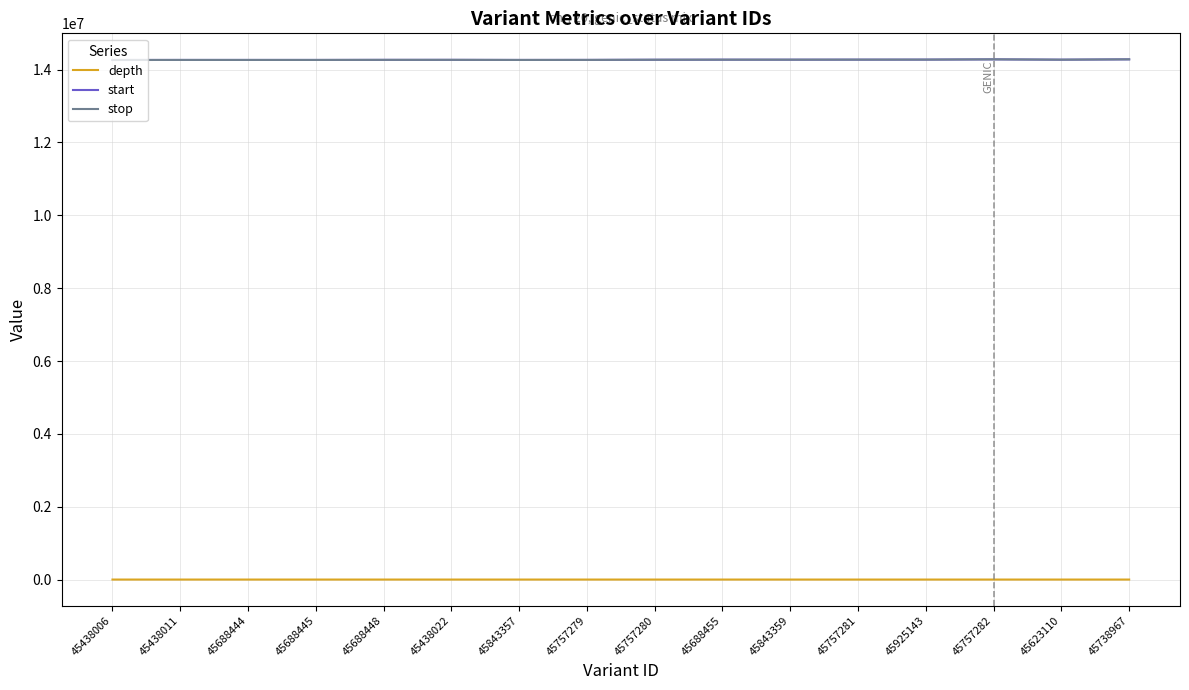

The value of stop at 45757279 is 22310809. True or false?

False